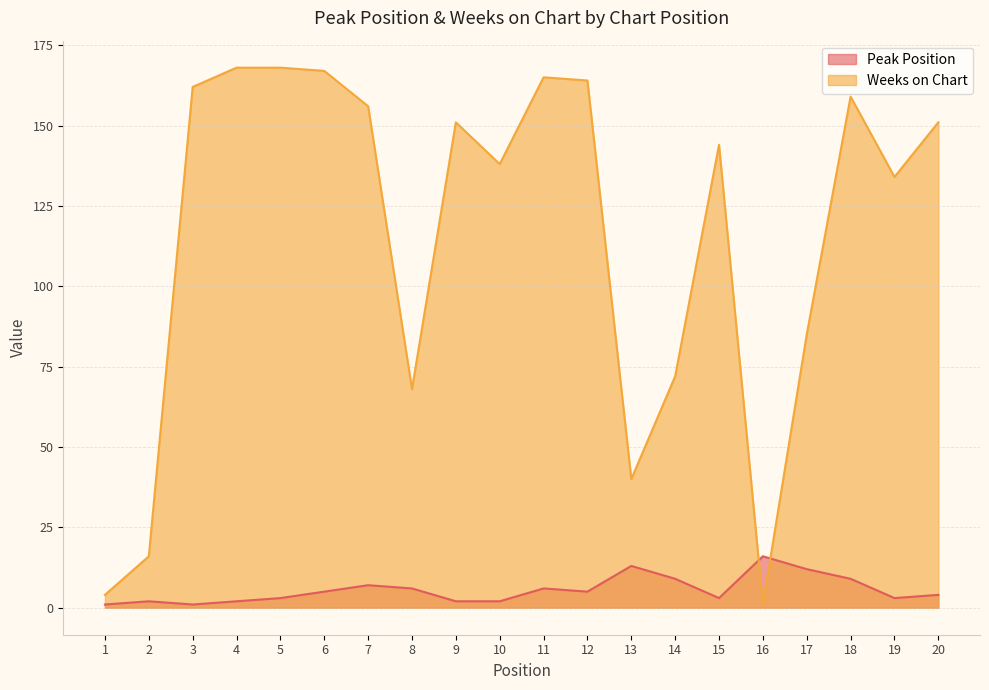

Which series has the widest spread of values?

Weeks on Chart